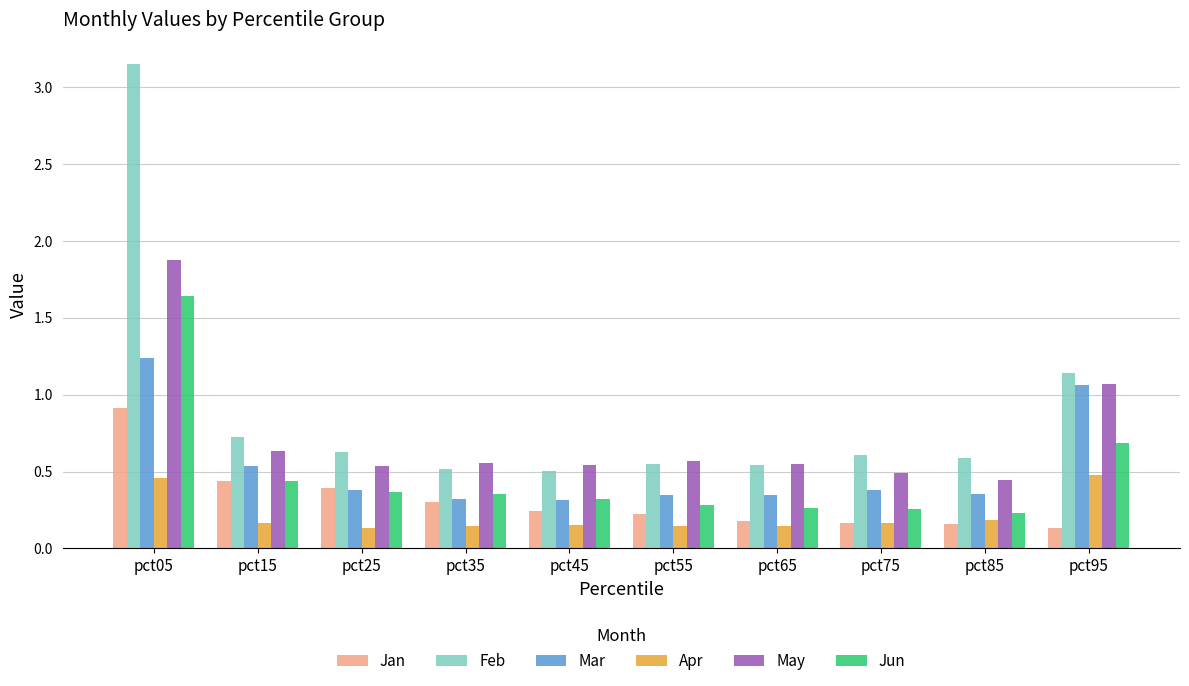

Which category has the highest value in the Mar series?

pct05